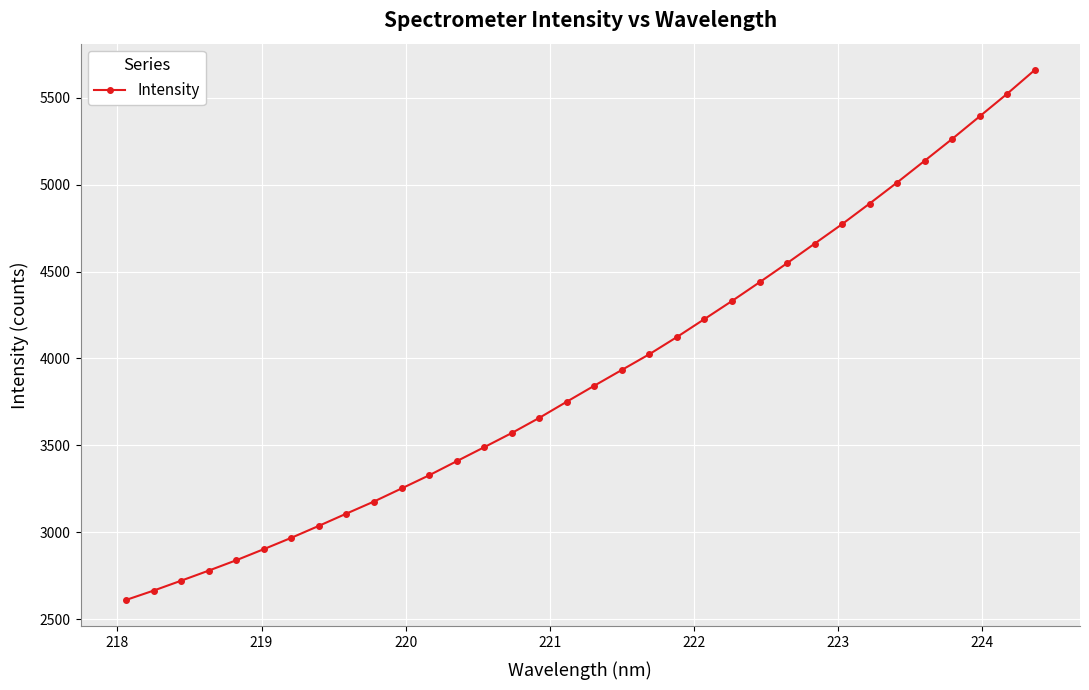

What is the greatest value displayed?

5659.3